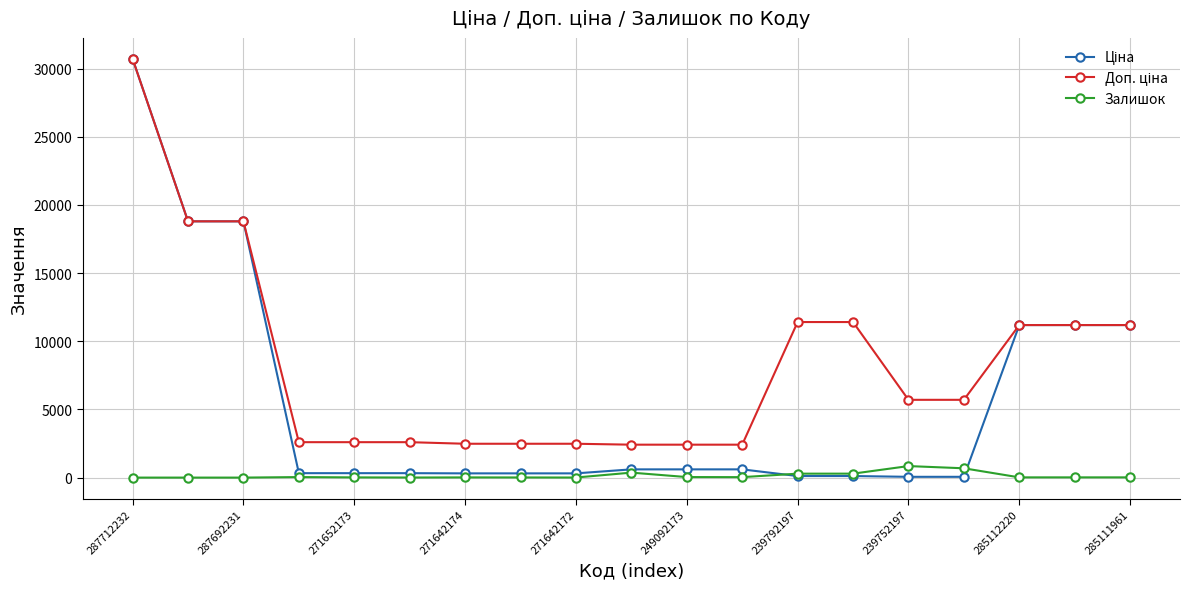

What is the greatest value displayed?

30717.1